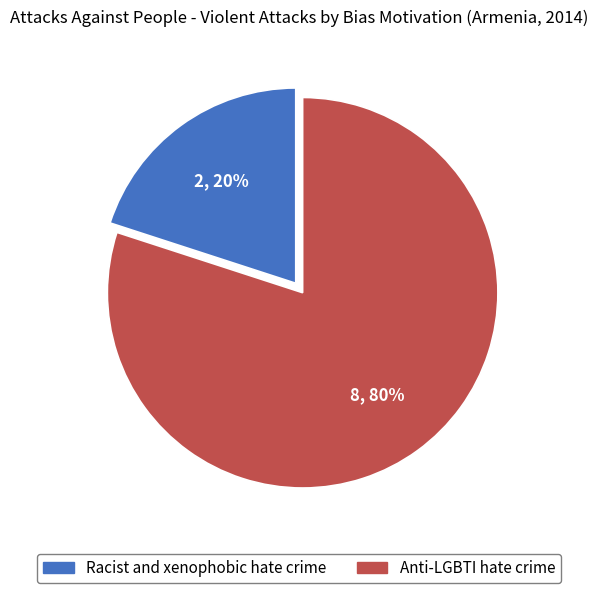

Which has a higher value, Anti-LGBTI hate crime or Racist and xenophobic hate crime?

Anti-LGBTI hate crime